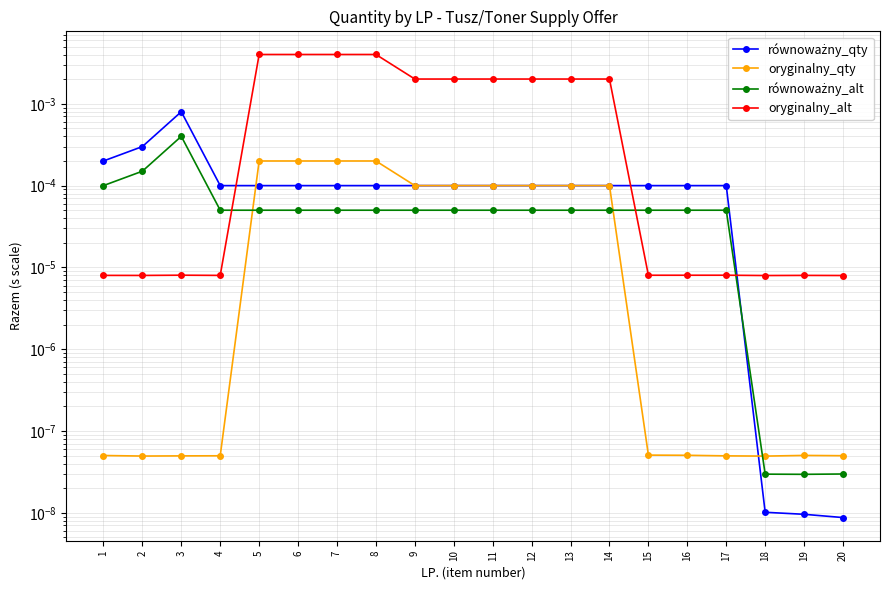

How many times do równoważny_qty and równoważny_alt cross each other?

1